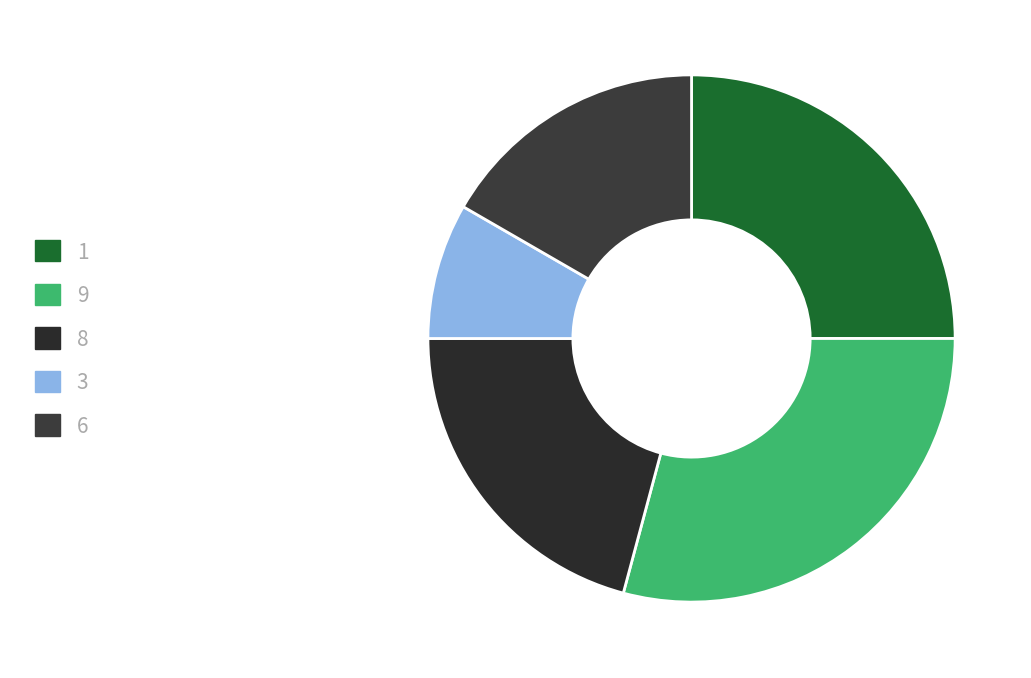

Is 8 the majority of the pie?

No